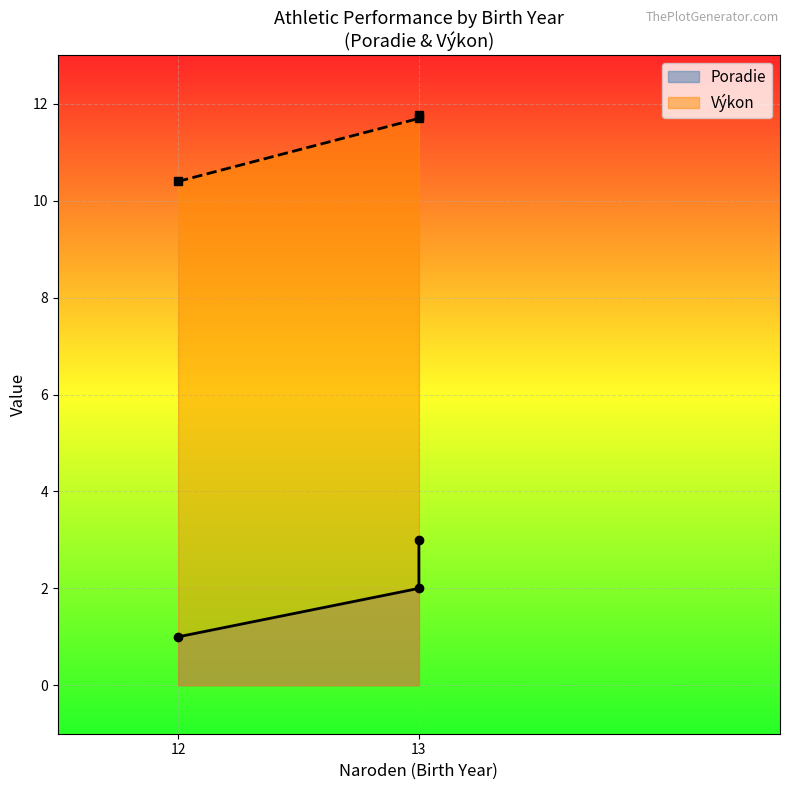

The value of Výkon at 13 is 3.1. True or false?

False